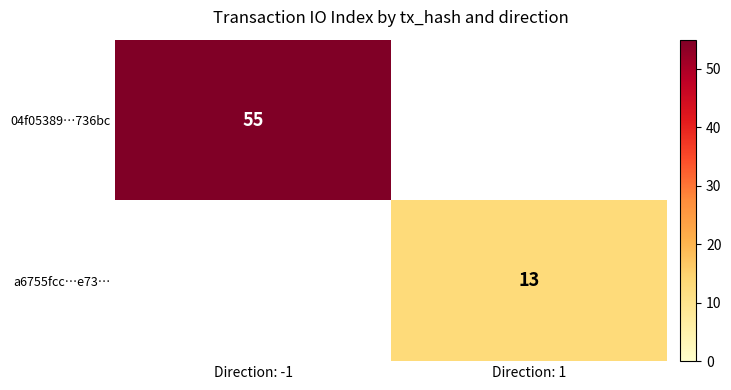

Is the value of 04f05389…736bc at Direction: -1 greater than the value of a6755fcc…e73… at Direction: 1?

Yes